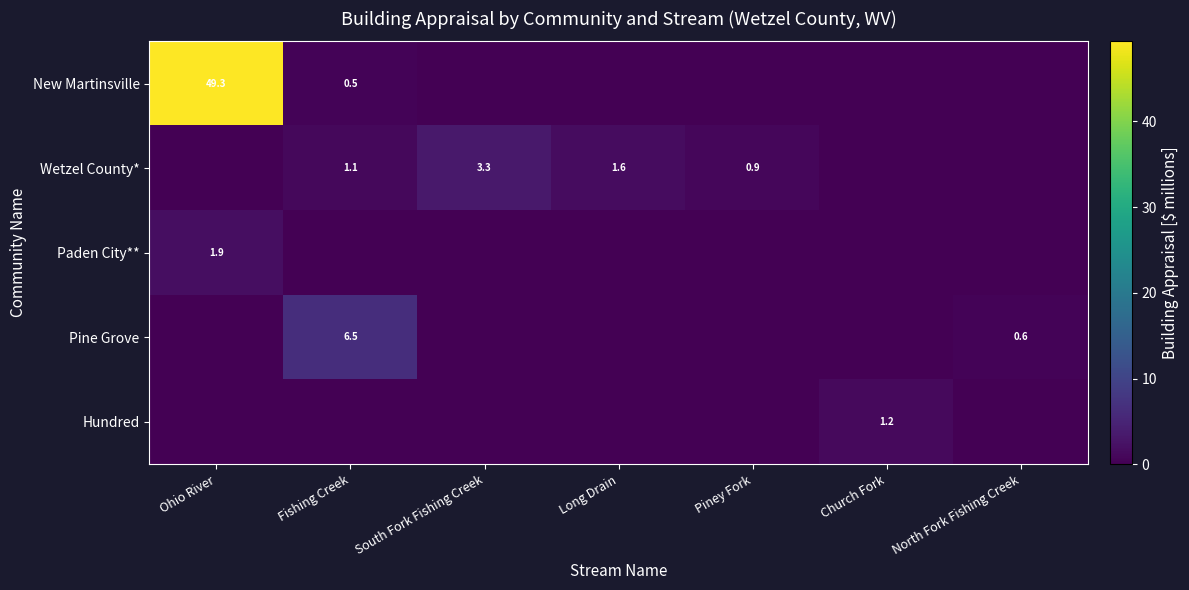

The value of Wetzel County* at Piney Fork is 0.9. True or false?

True